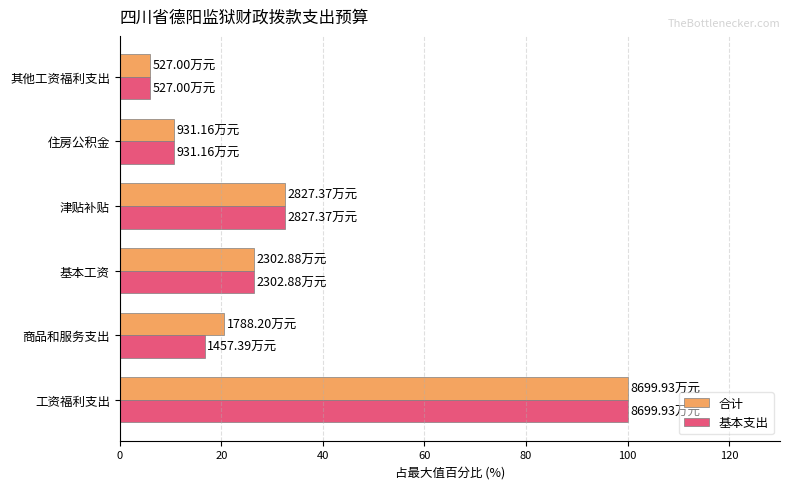

What is the difference between the maximum and minimum values in the 基本支出 series?

93.9